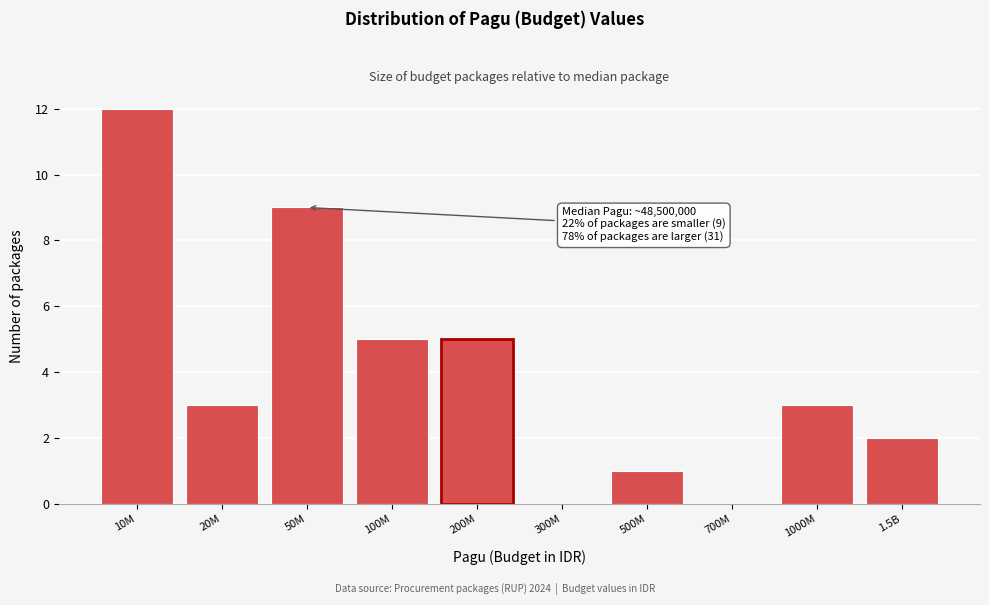

Reading left to right, extract all data points from this chart.

10M=12	20M=3	50M=9	100M=5	200M=5	300M=0	500M=1	700M=0	1000M=3	1.5B=2